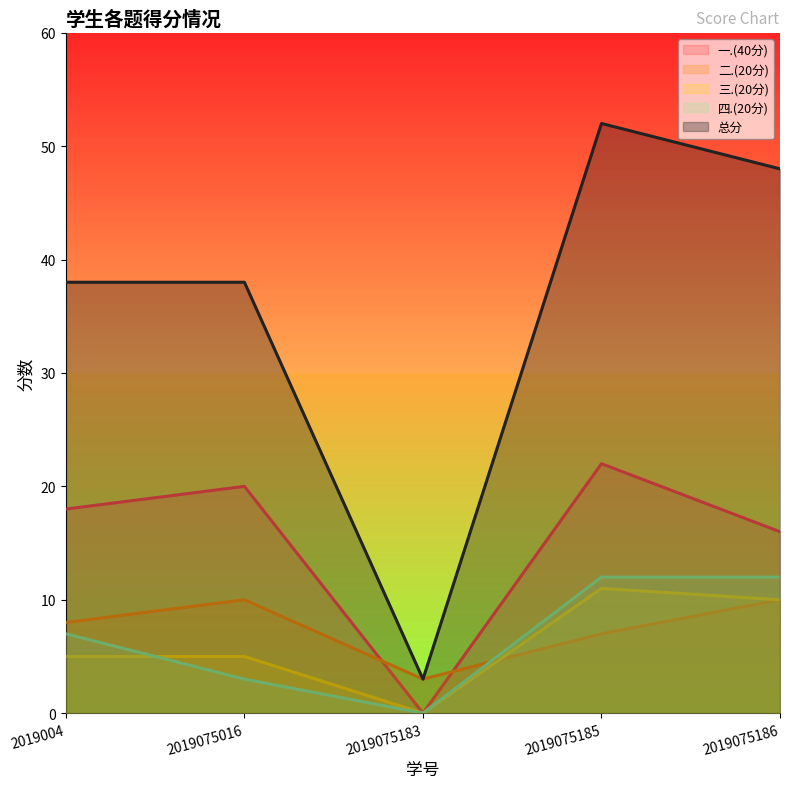

True or false: 四.(20分) and 一.(40分) intersect in this chart.

False